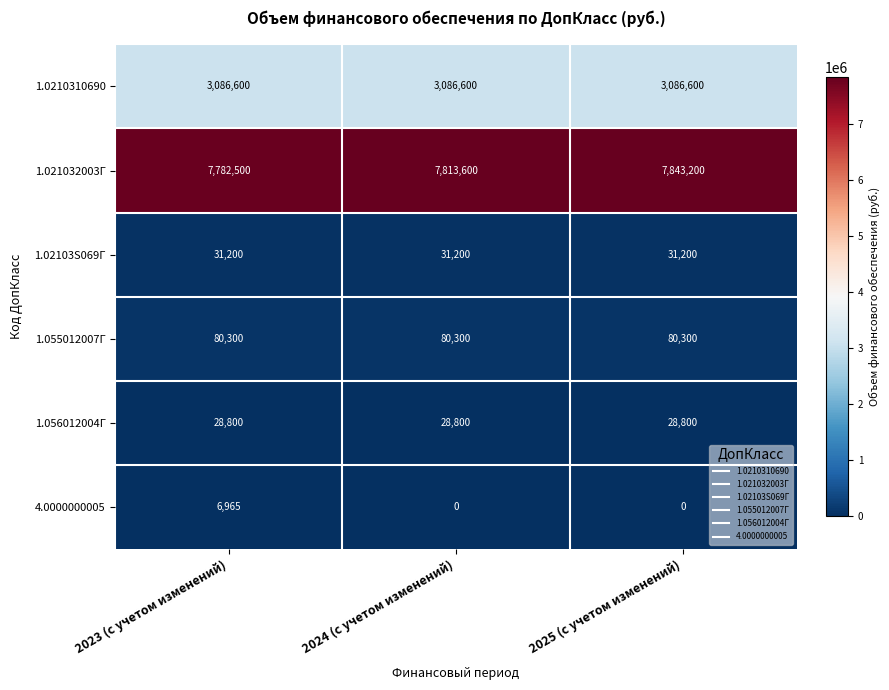

List the series in order of their peak value, highest first.

1.021032003Г, 1.0210310690, 1.055012007Г, 1.02103S069Г, 1.056012004Г, 4.0000000005